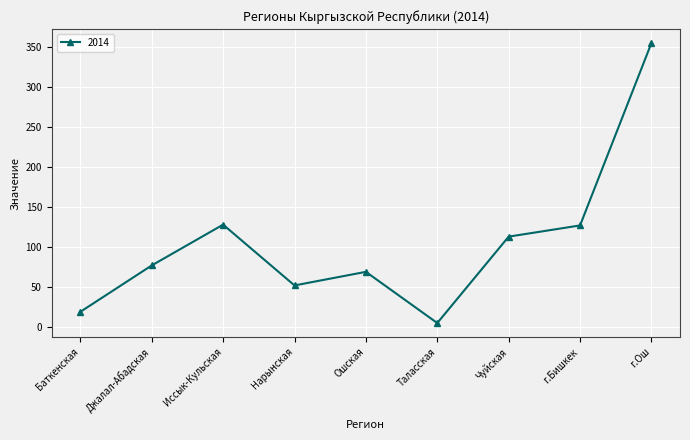

At which category does the chart reach its minimum across all series?

Таласская